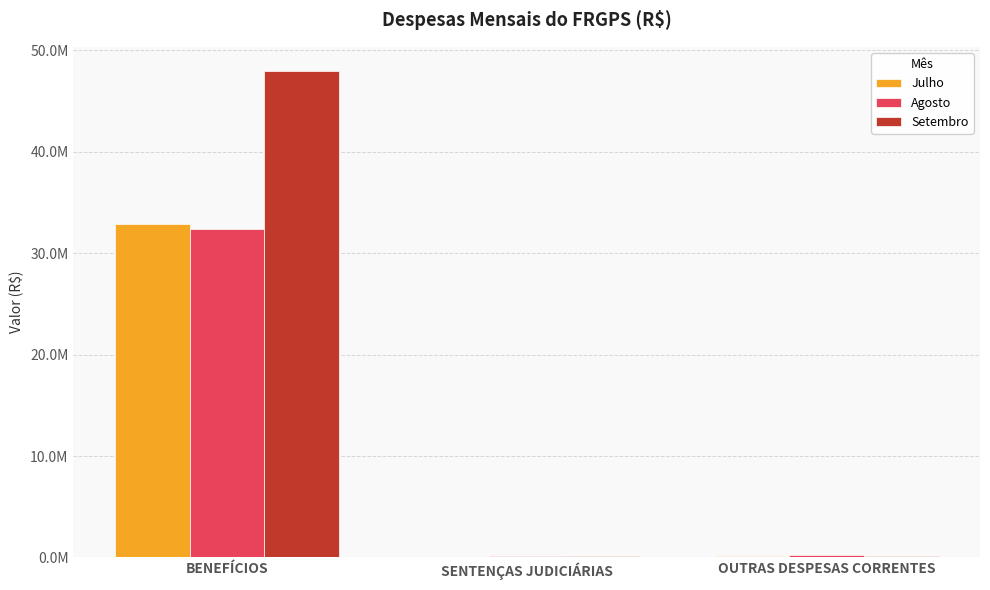

What are all the series names shown in the legend?

Julho, Agosto, Setembro